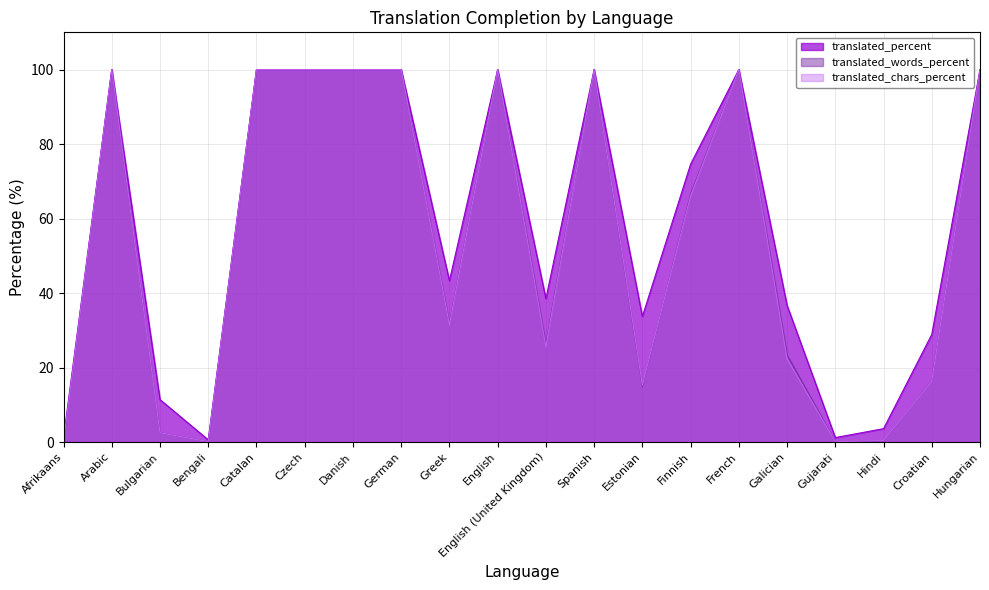

How many data points in translated_words_percent are above 66?

10